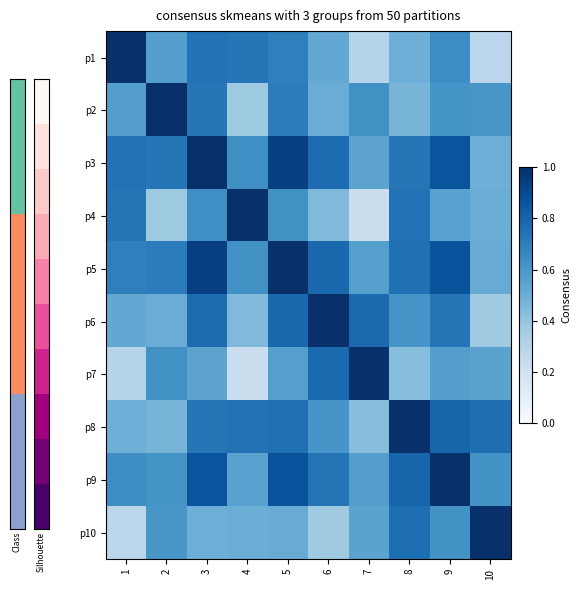

What is the total value across all series at 6?

6.5